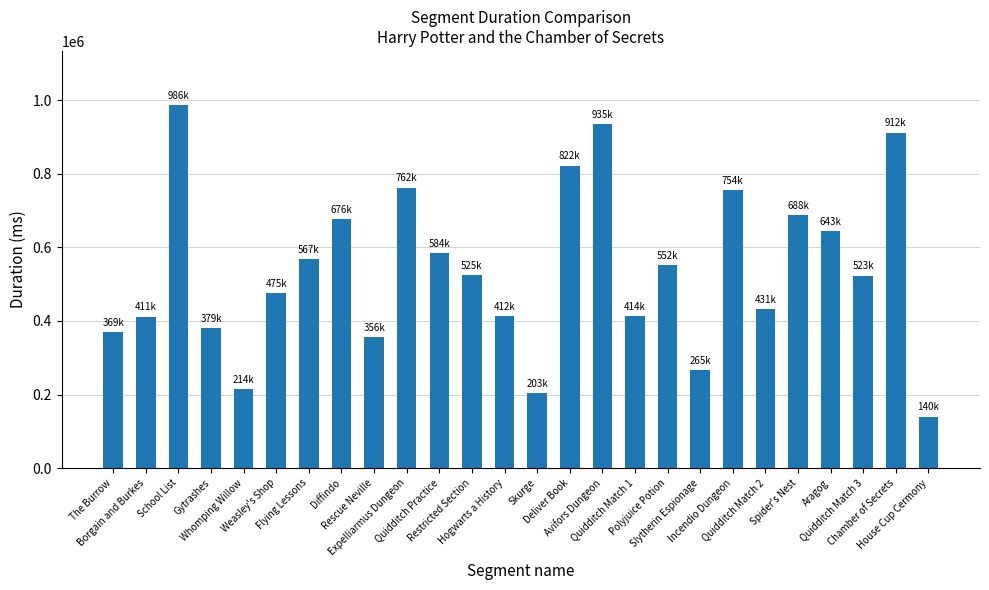

Approximately how many times larger is the value at Borgain and Burkes compared to House Cup Cermony?

2.9